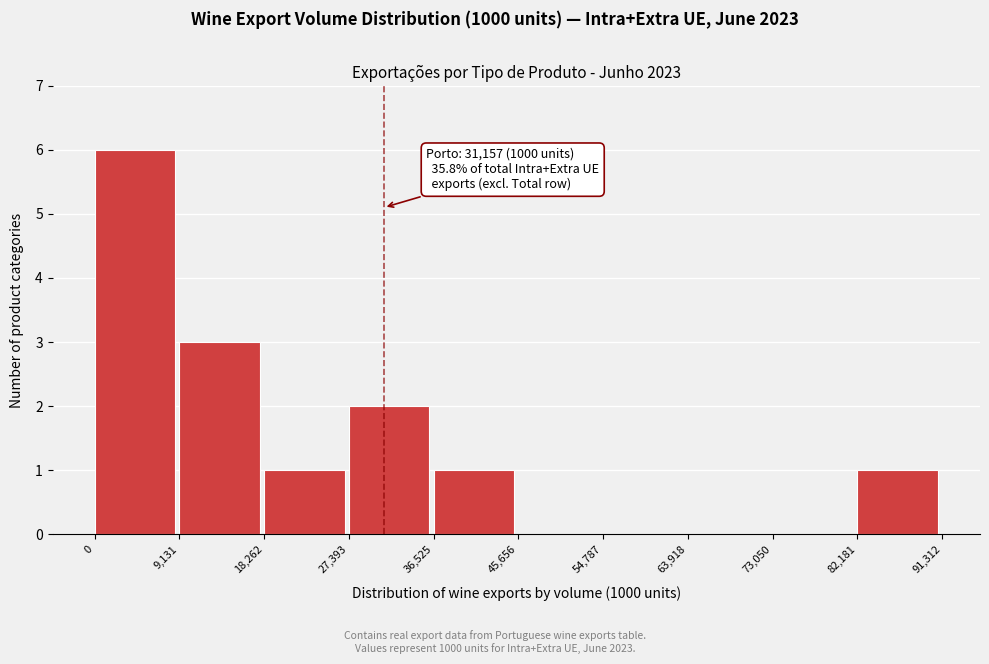

Over which range of the x-axis is the bar tallest?

0 to 9,131